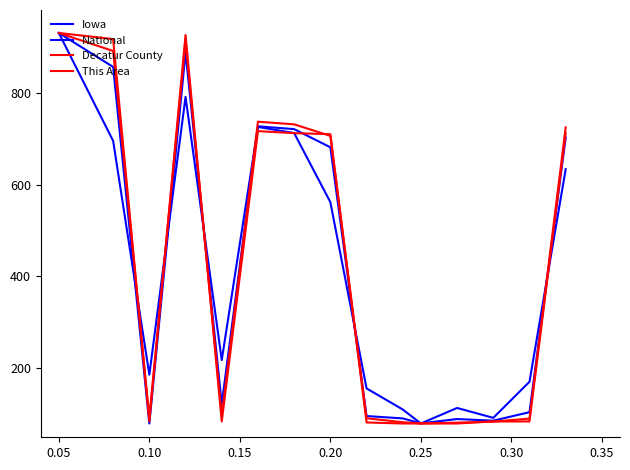

What is the difference between the maximum and minimum values in the National series?

850.0